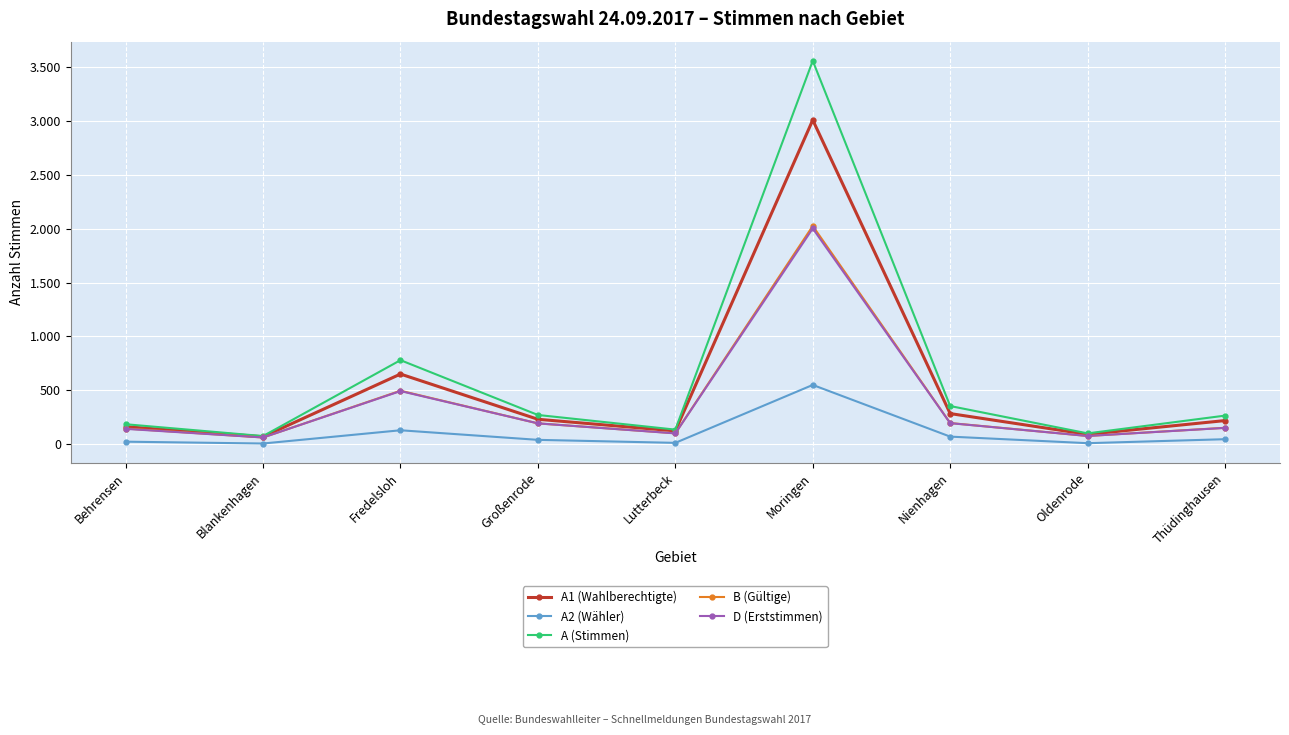

What is the difference between the highest and lowest values at Behrensen?

162